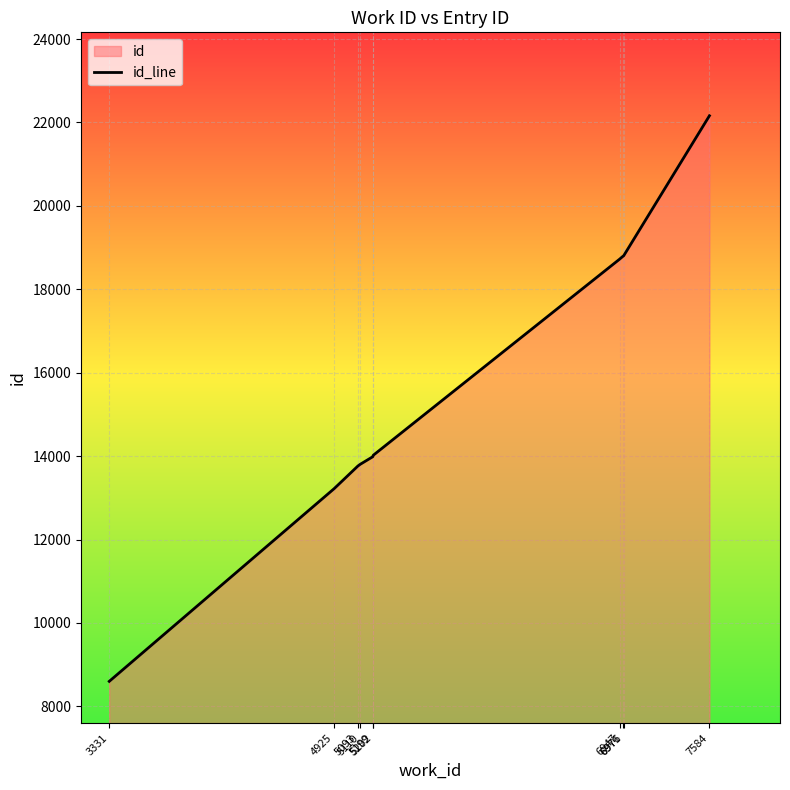

List the labels in order of value, smallest first.

3331, 4925, 5093, 5110, 5199, 5202, 6947, 6971, 6976, 7584